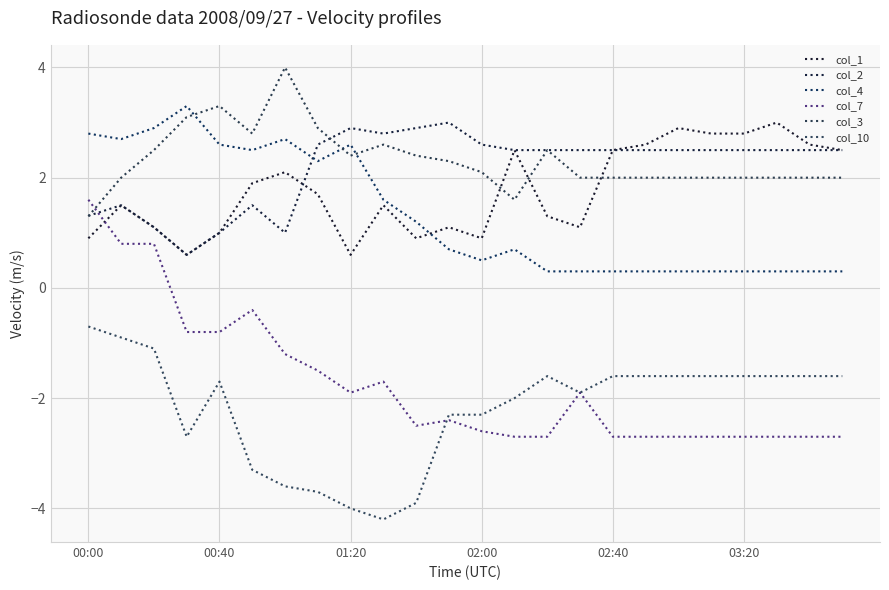

How many lines are shown in the chart?

6